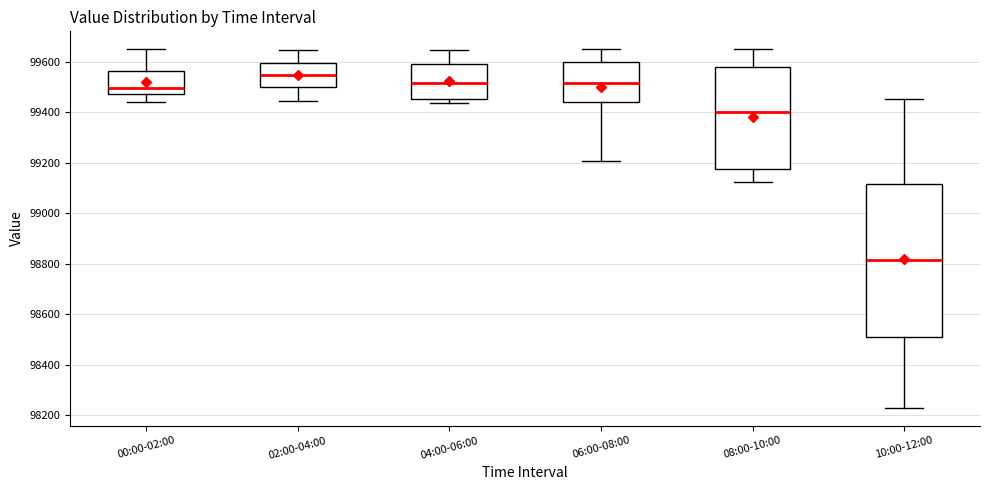

Where does the median line of the box for 02:00-04:00 sit on the y-axis? The values are not printed on the chart, so give them approximately, as read against the axis.

99540